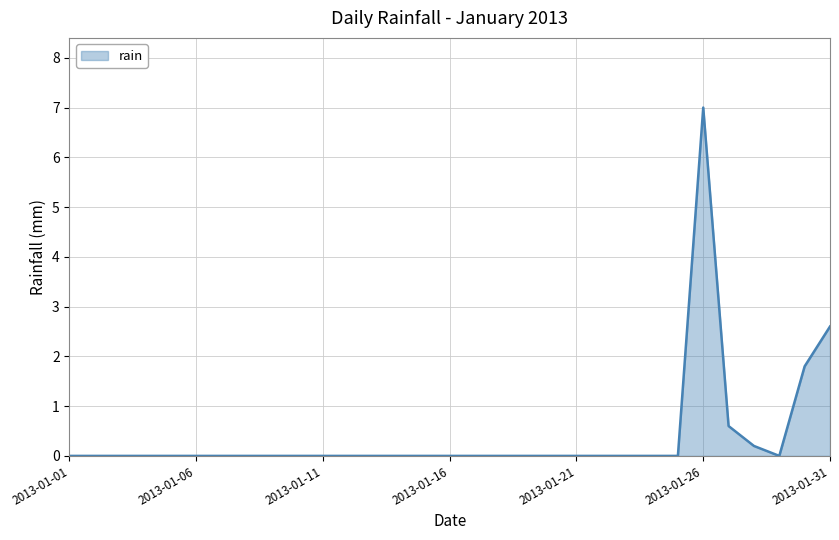

Does the chart display data point markers on the line(s)?

No